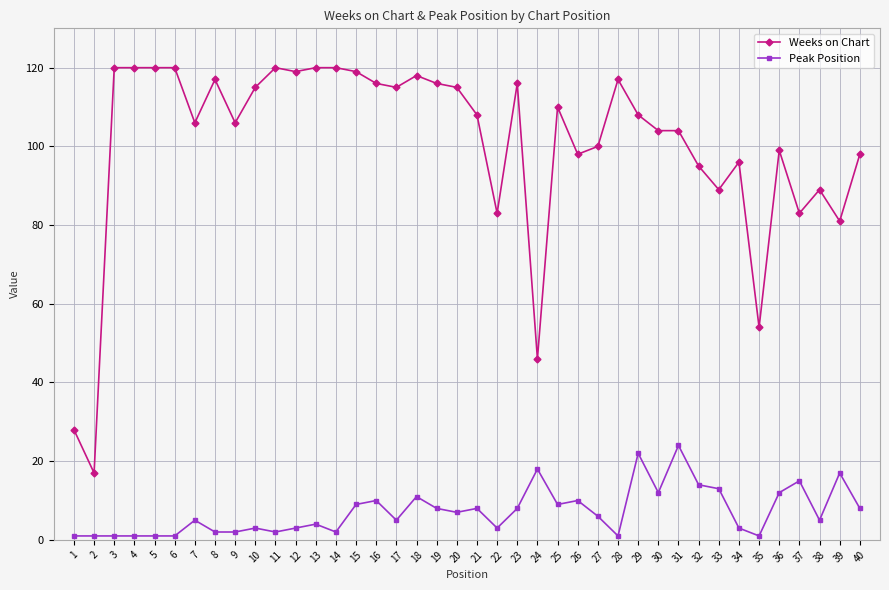

True or false: Peak Position has more than 1 interior local peaks.

True